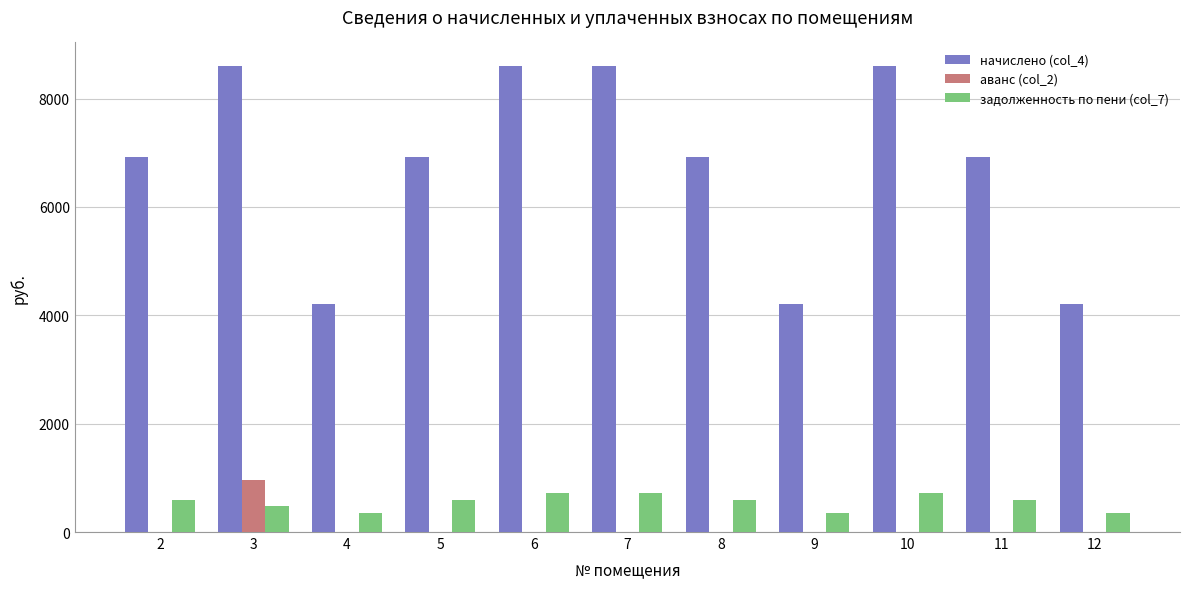

Where does the начислено (col_4) series first go above 6919?

2